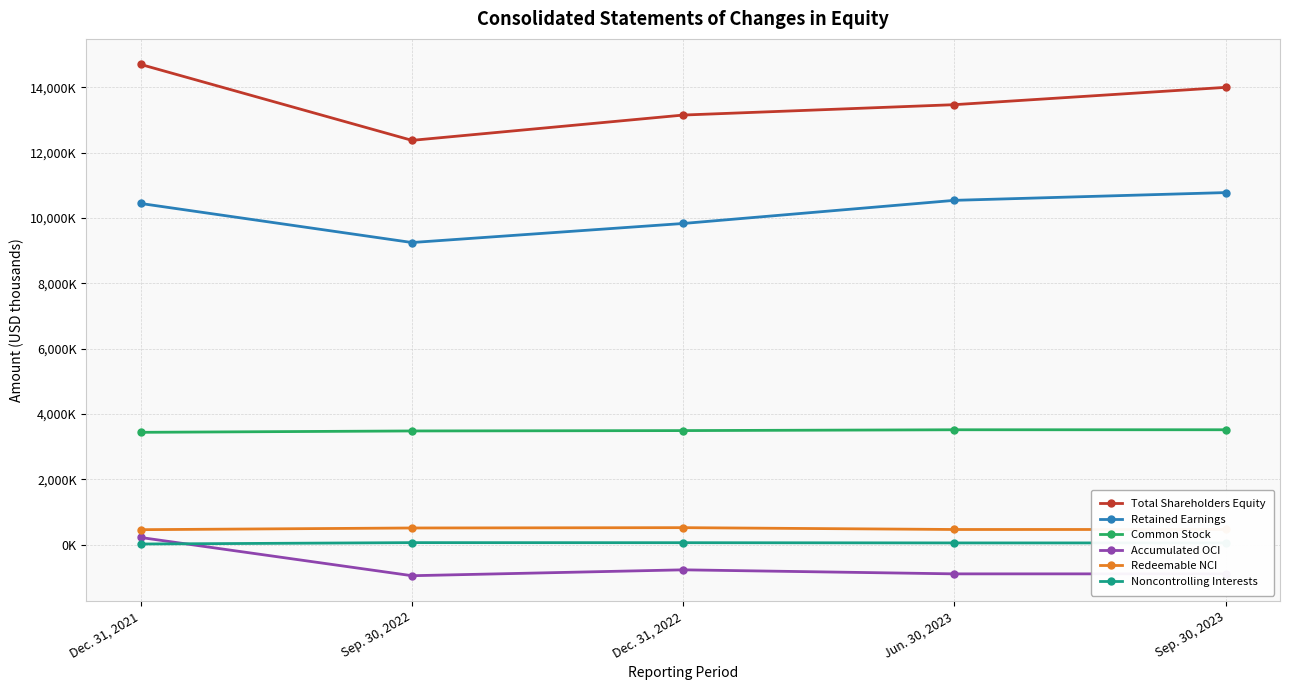

The Noncontrolling Interests series shows 62791 at Dec. 31, 2022. True or false?

True